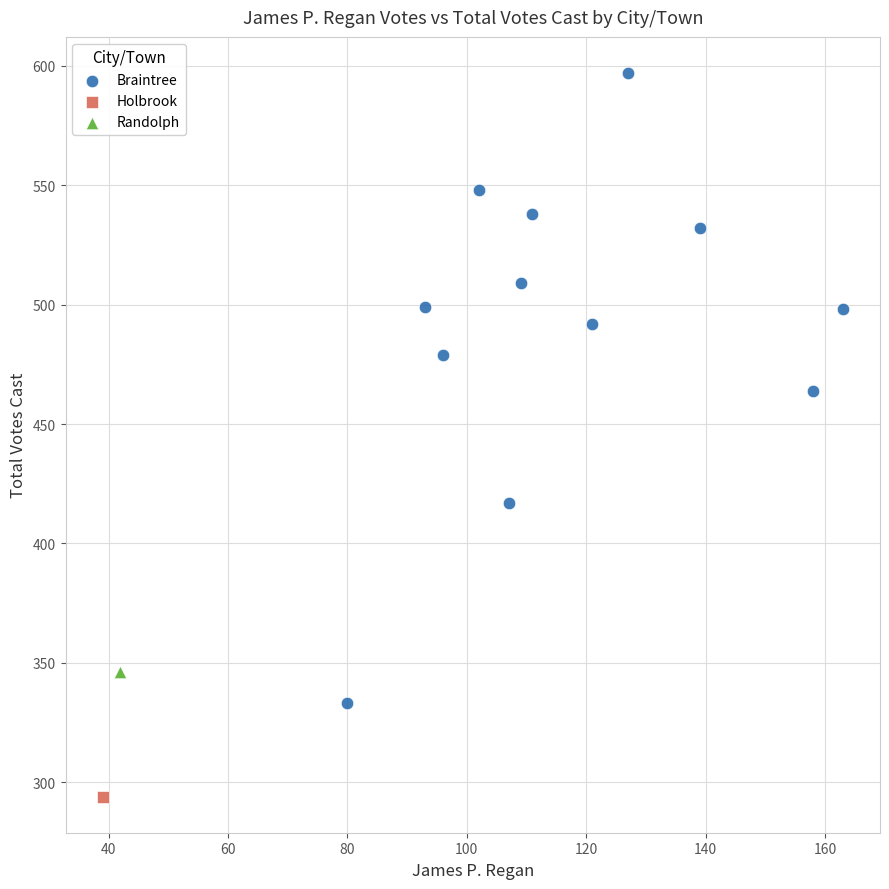

What are all the series names shown in the legend?

Braintree, Holbrook, Randolph